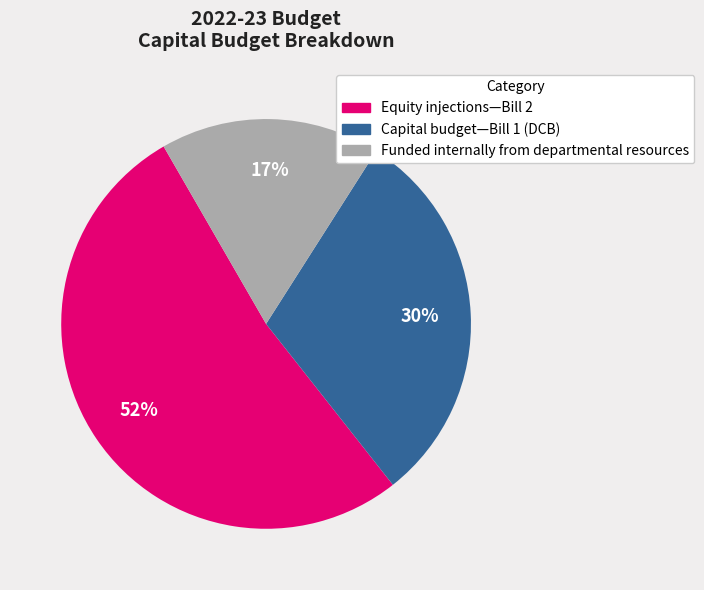

Which slice is the smallest?

Funded internally from departmental resources